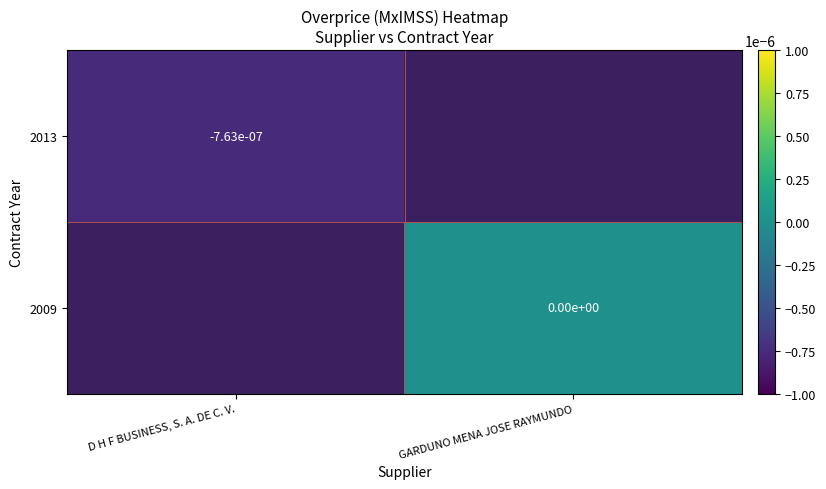

How many distinct data groups are displayed?

2